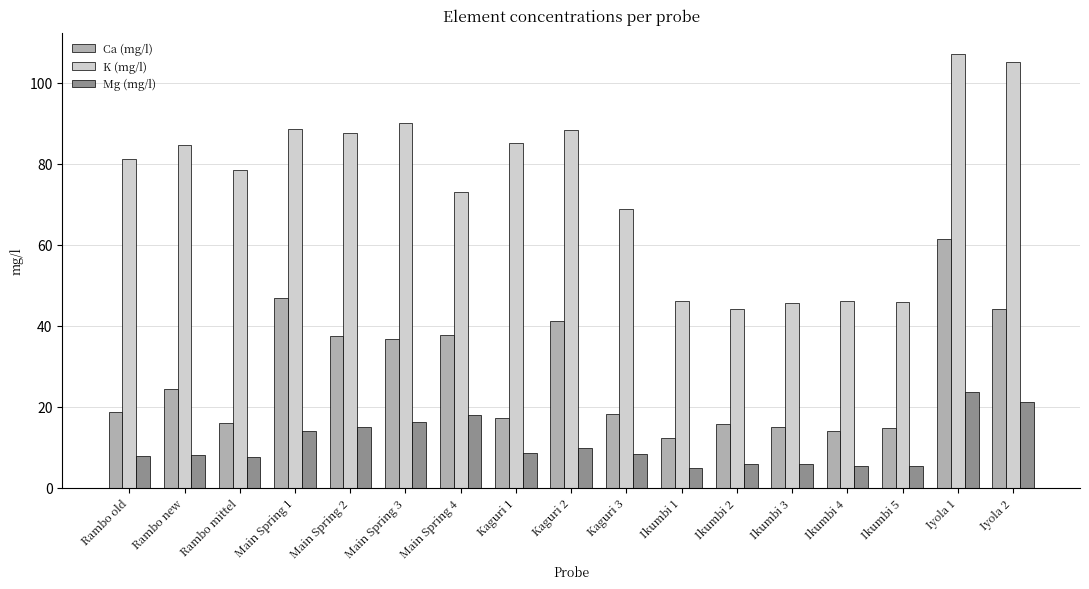

Between Main Spring 2 and Main Spring 4, which series saw the biggest shift?

K (mg/l)